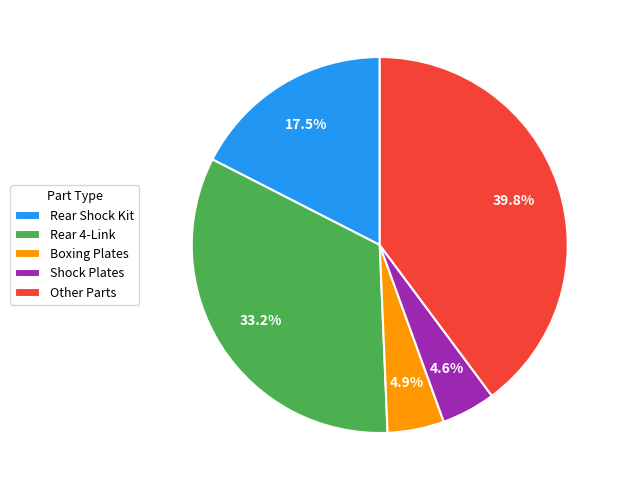

Count the number of slices in the pie.

5